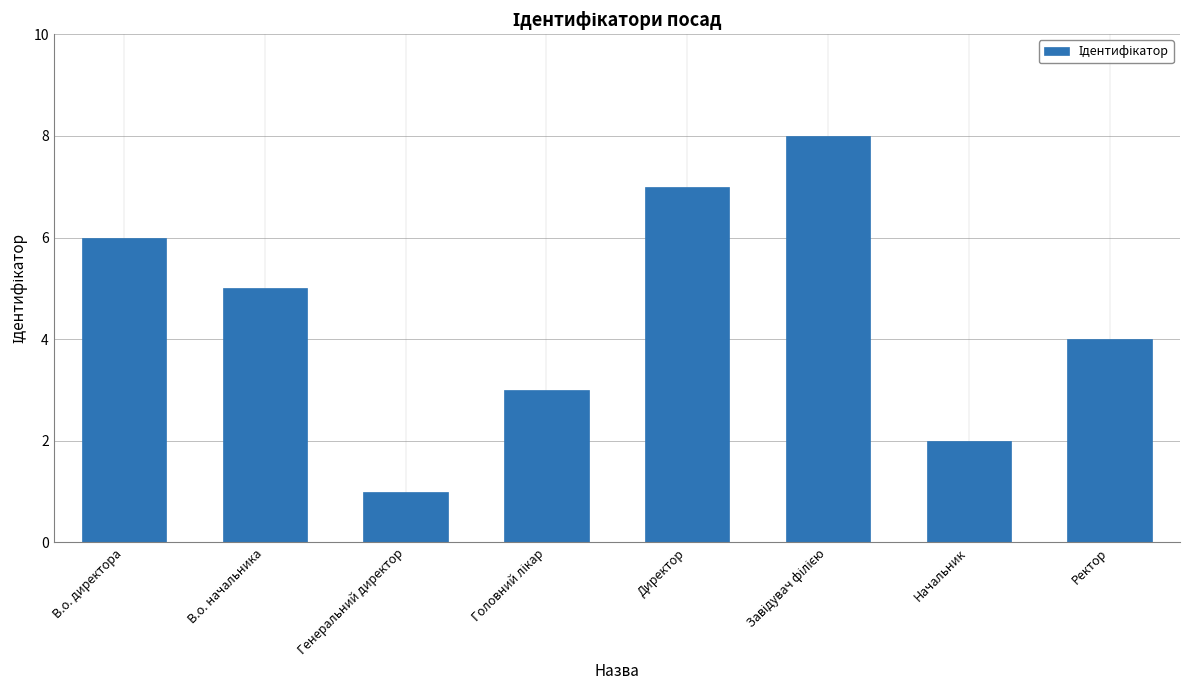

The value at В.о. начальника is 7. True or false?

False